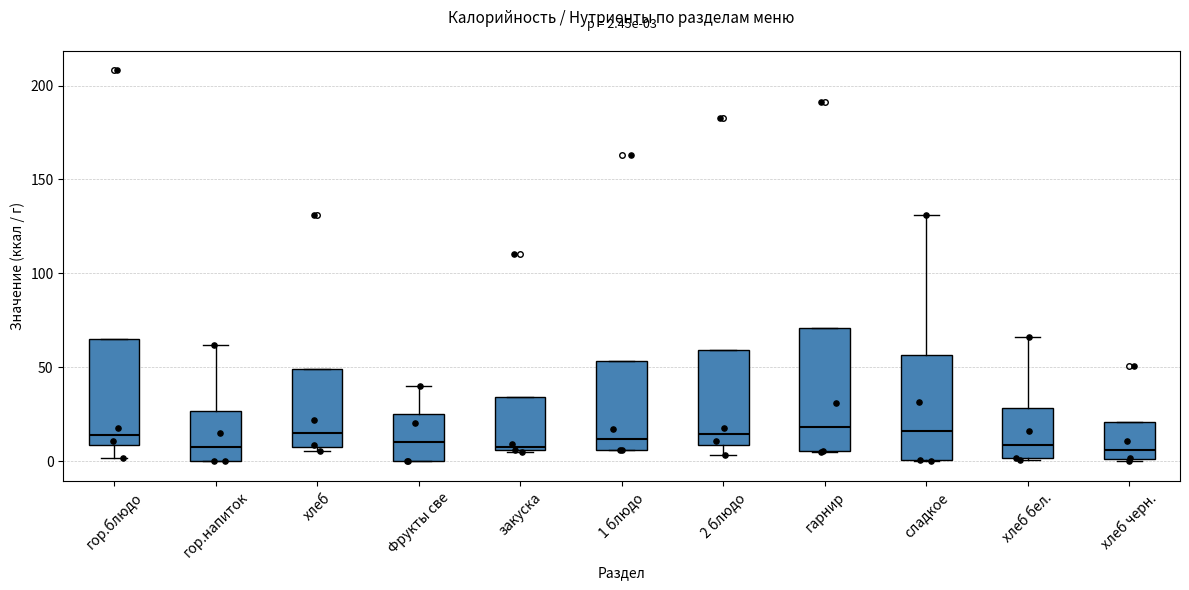

Comparing the boxes themselves (not the whiskers), which one is the tallest?

гарнир